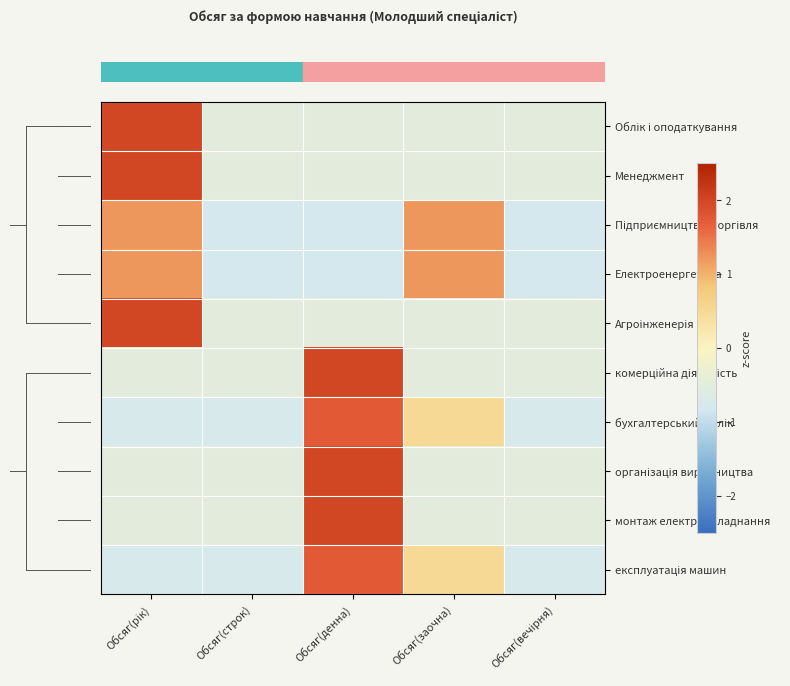

At which category does the chart reach its minimum across all series?

Обсяг(строк)